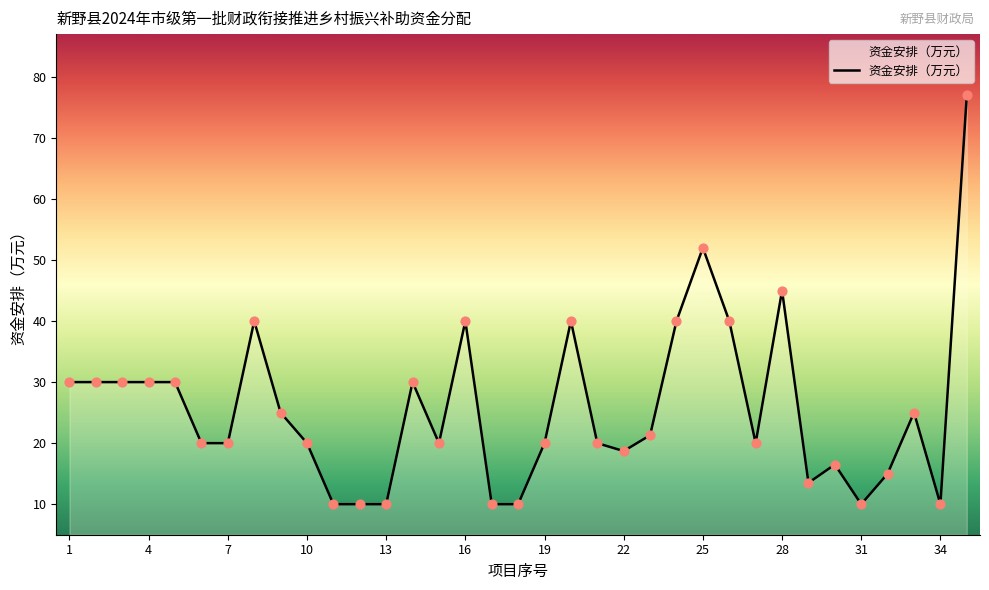

What is the smallest value displayed?

10.0